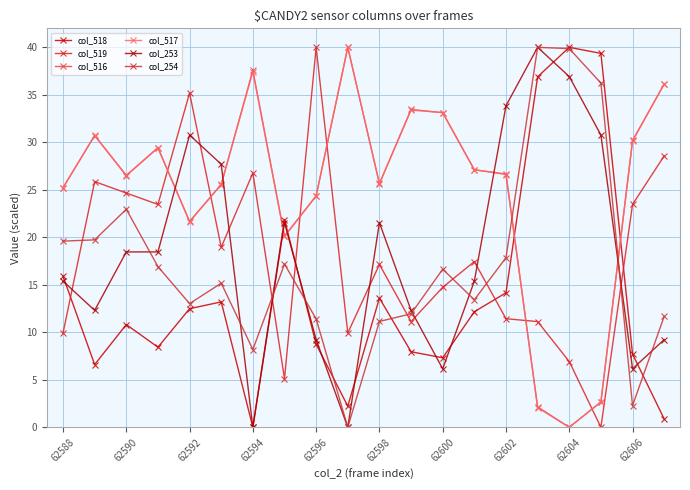

How many lines are shown in the chart?

6